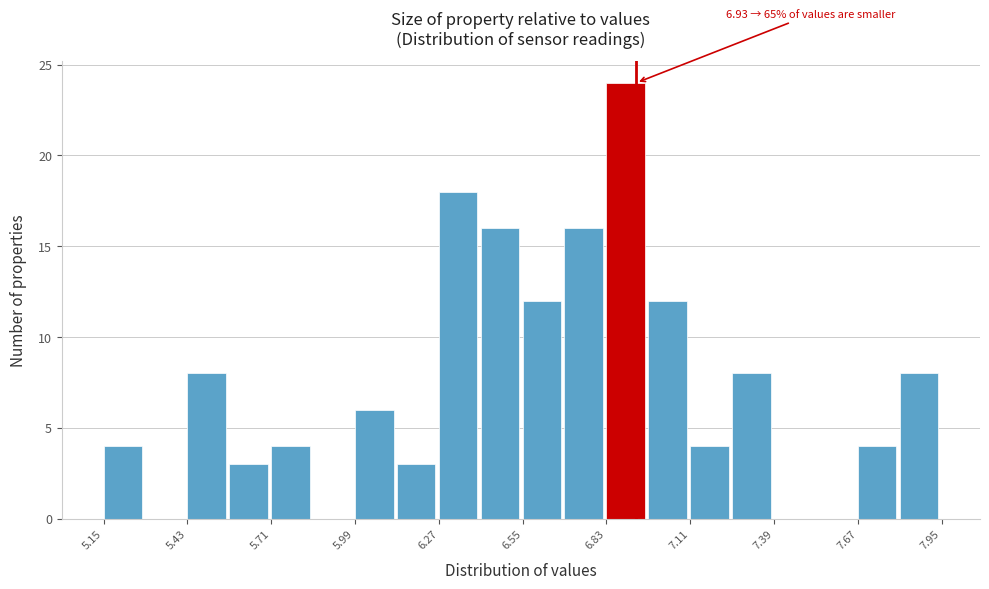

Read against the x-axis, roughly where is the centre of the tallest bar?

6.90